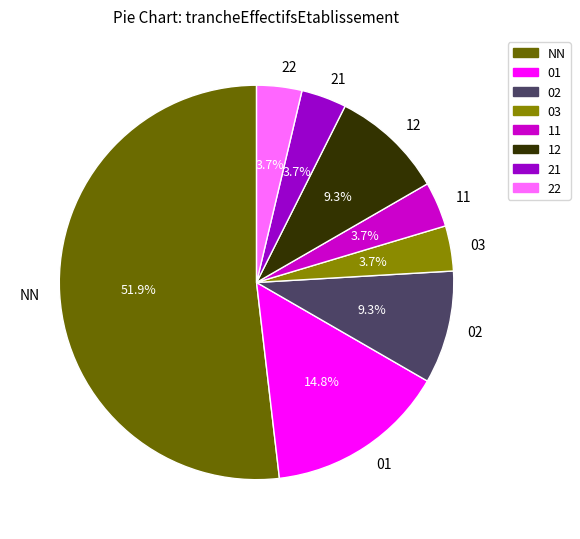

To the nearest percent, what portion does 21 represent?

4%